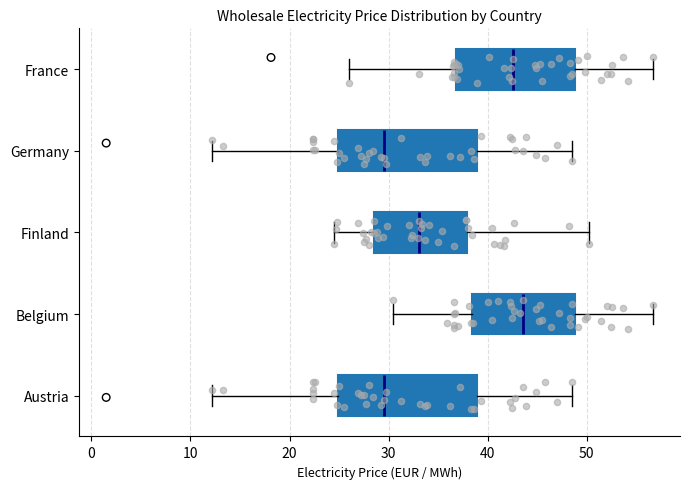

Where does the right whisker of the box for France end on the x-axis? The values are not printed on the chart, so give them approximately, as read against the axis.

57